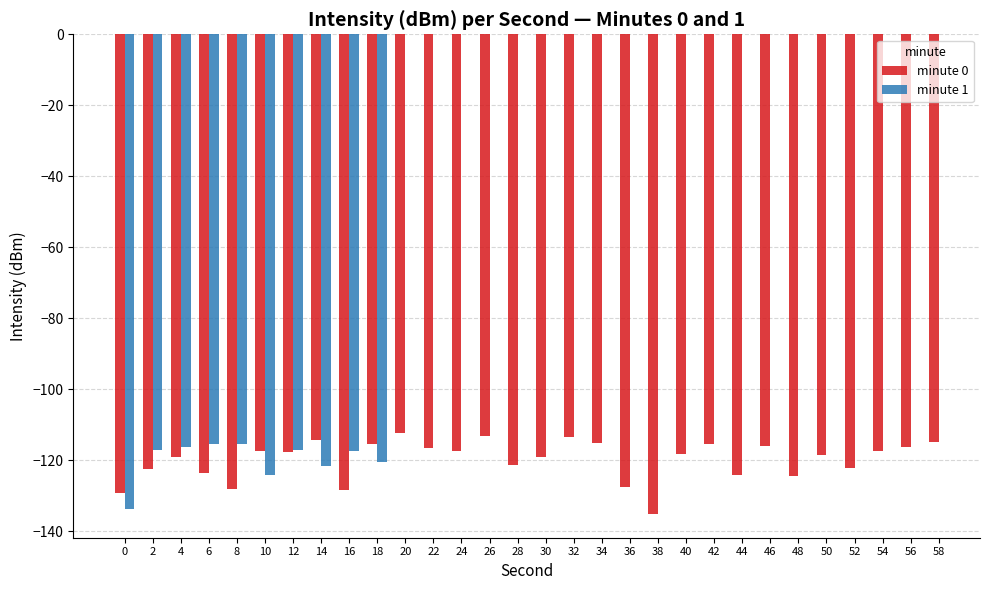

Between 16 and 46, which is larger?

46